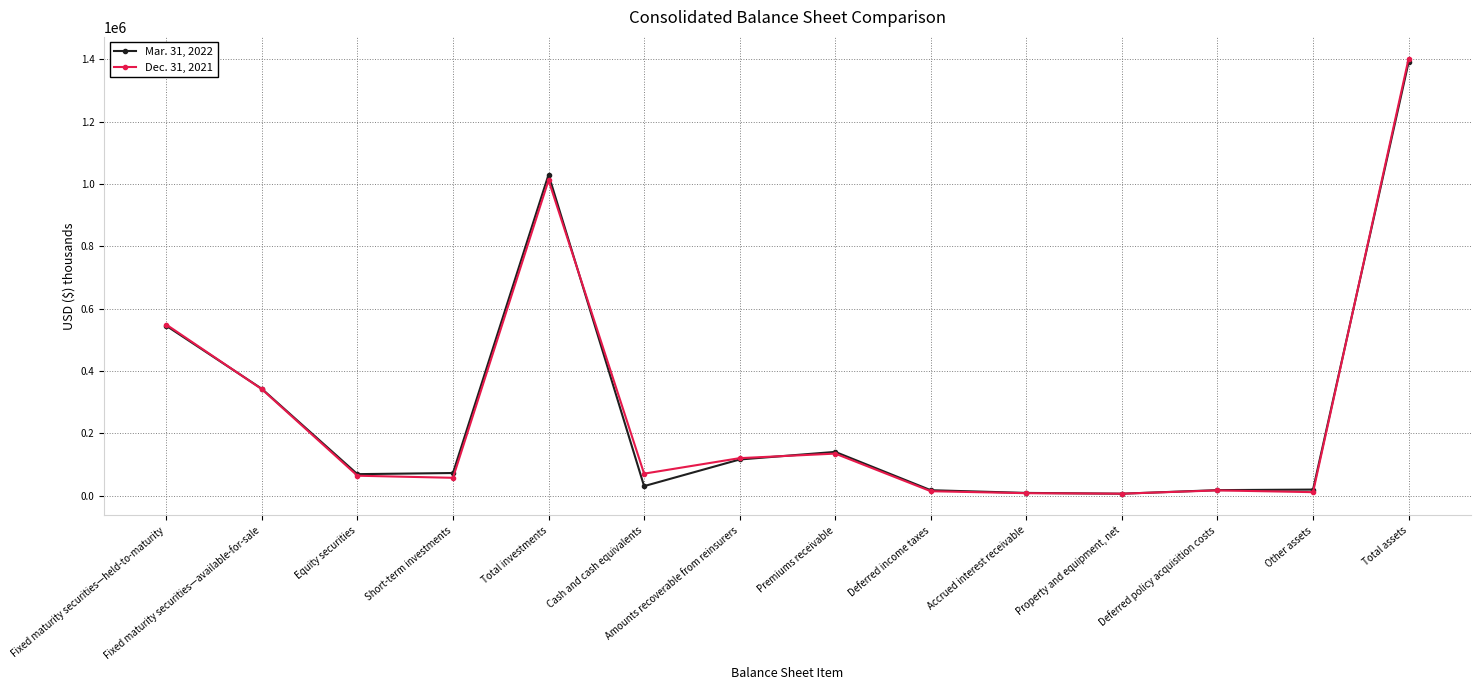

At which category does Mar. 31, 2022 reach its first local peak?

Total investments